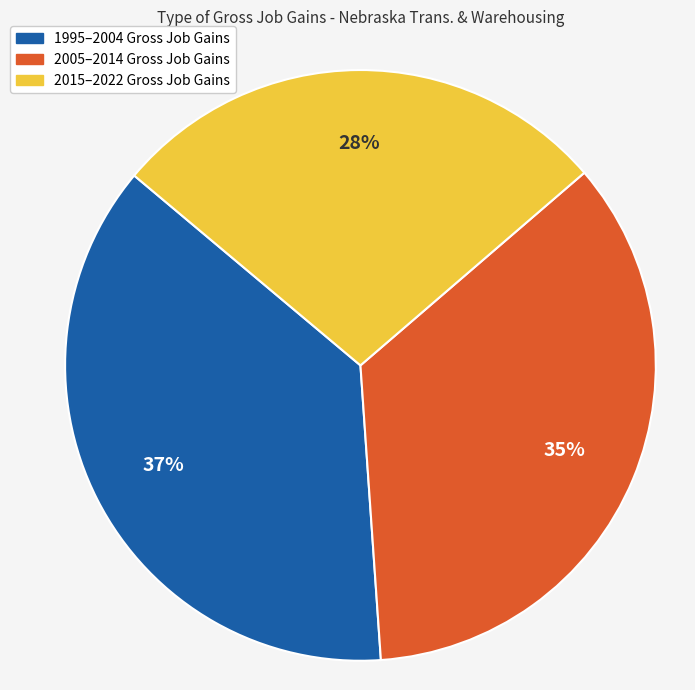

To the nearest percent, what is the combined percentage of 2005–2014 Gross Job Gains and 2015–2022 Gross Job Gains?

63%